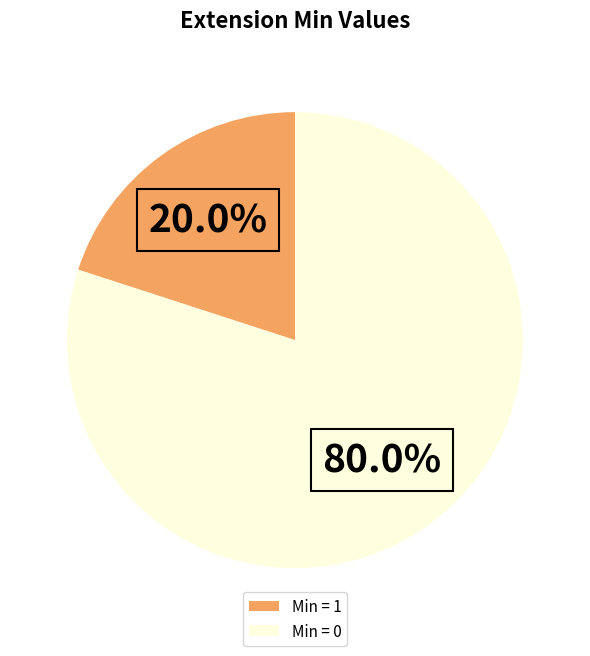

What percentage do Min = 1 and Min = 0 together represent?

100.0%